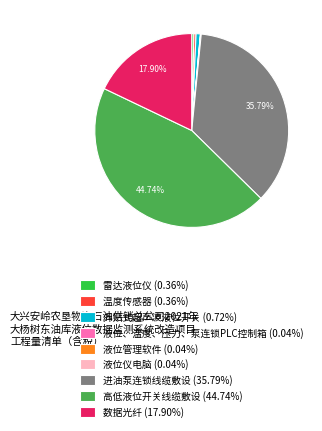

Which category has the biggest portion of the pie?

高低液位开关线缆敷设